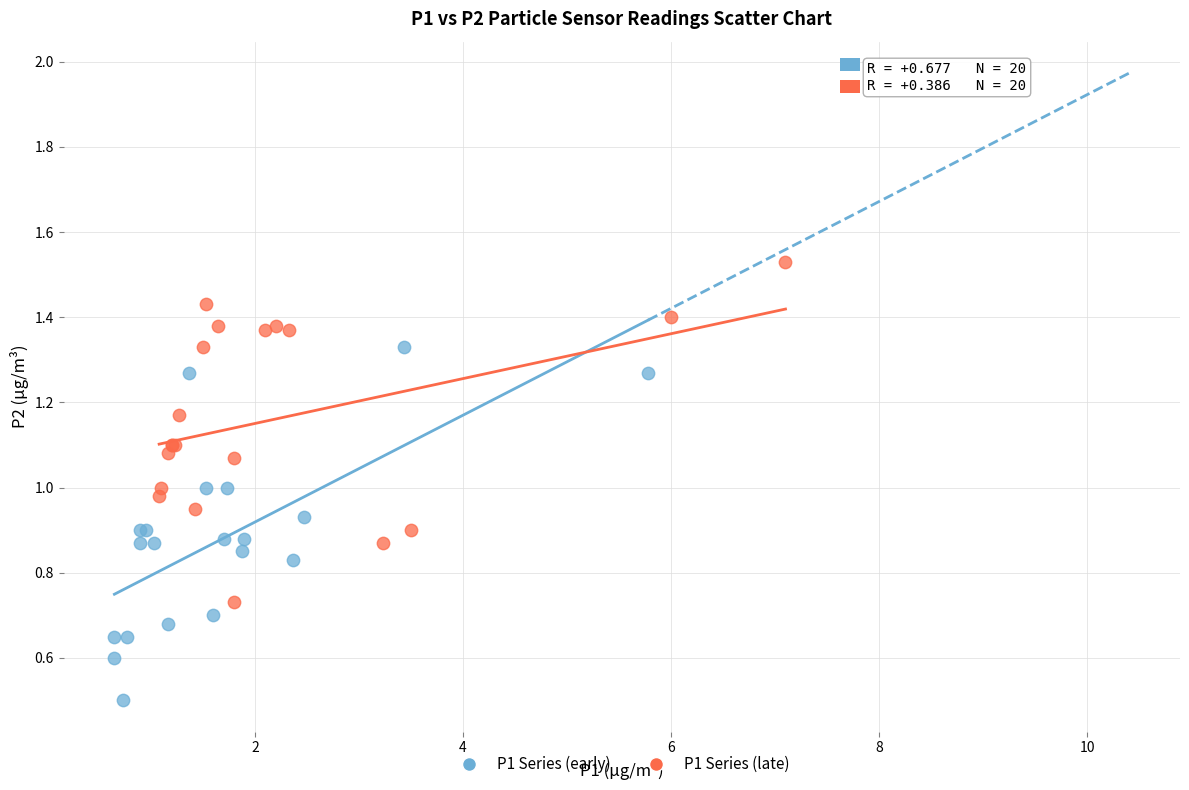

What are all the series names shown in the legend?

P1 Series (early), P1 Series (late)